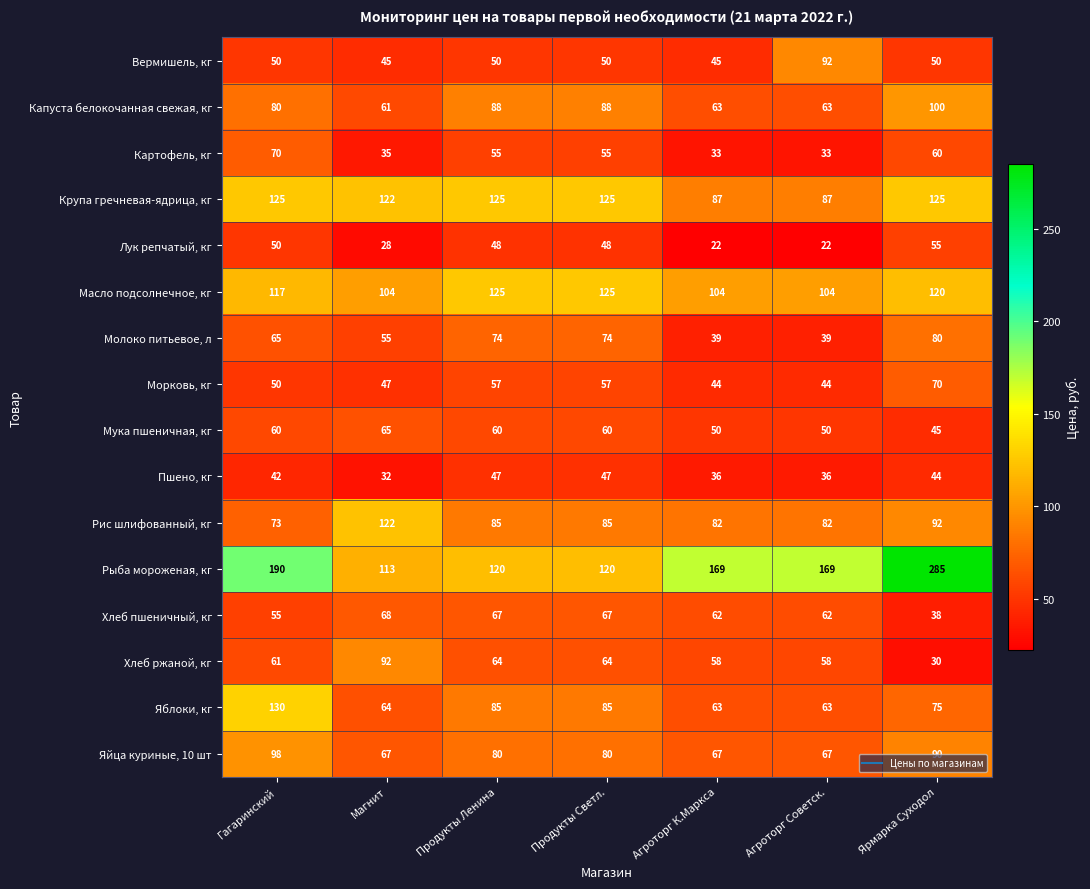

What is the difference between the maximum and minimum values in the Рыба мороженая, кг series?

172